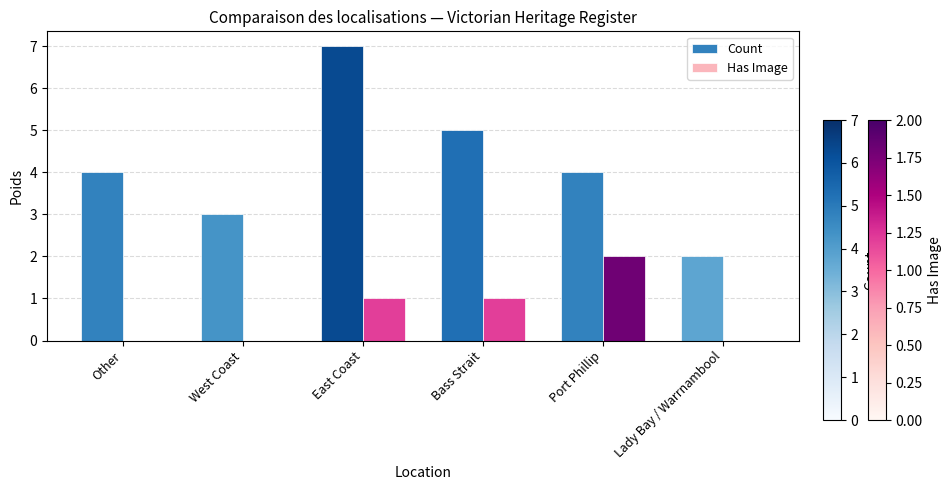

What is the sum of all Count values?

25